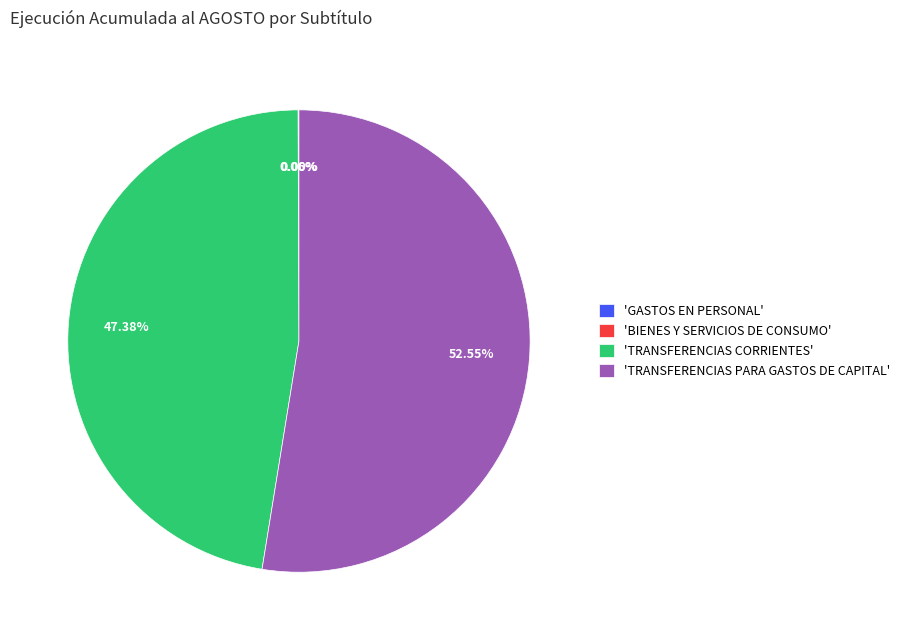

Which slice is the largest?

'TRANSFERENCIAS PARA GASTOS DE CAPITAL'